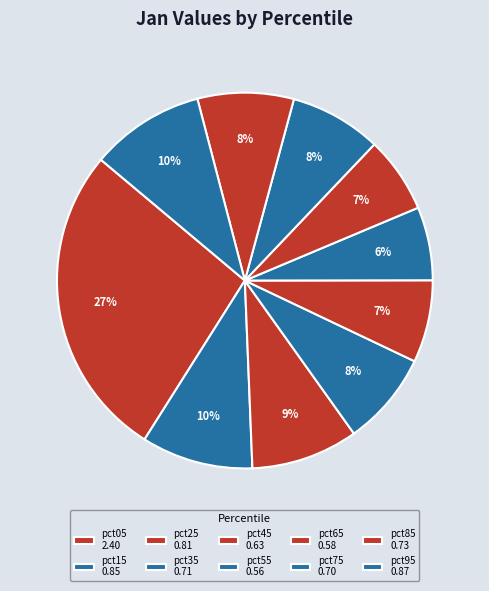

Is pct85 the majority of the pie?

No